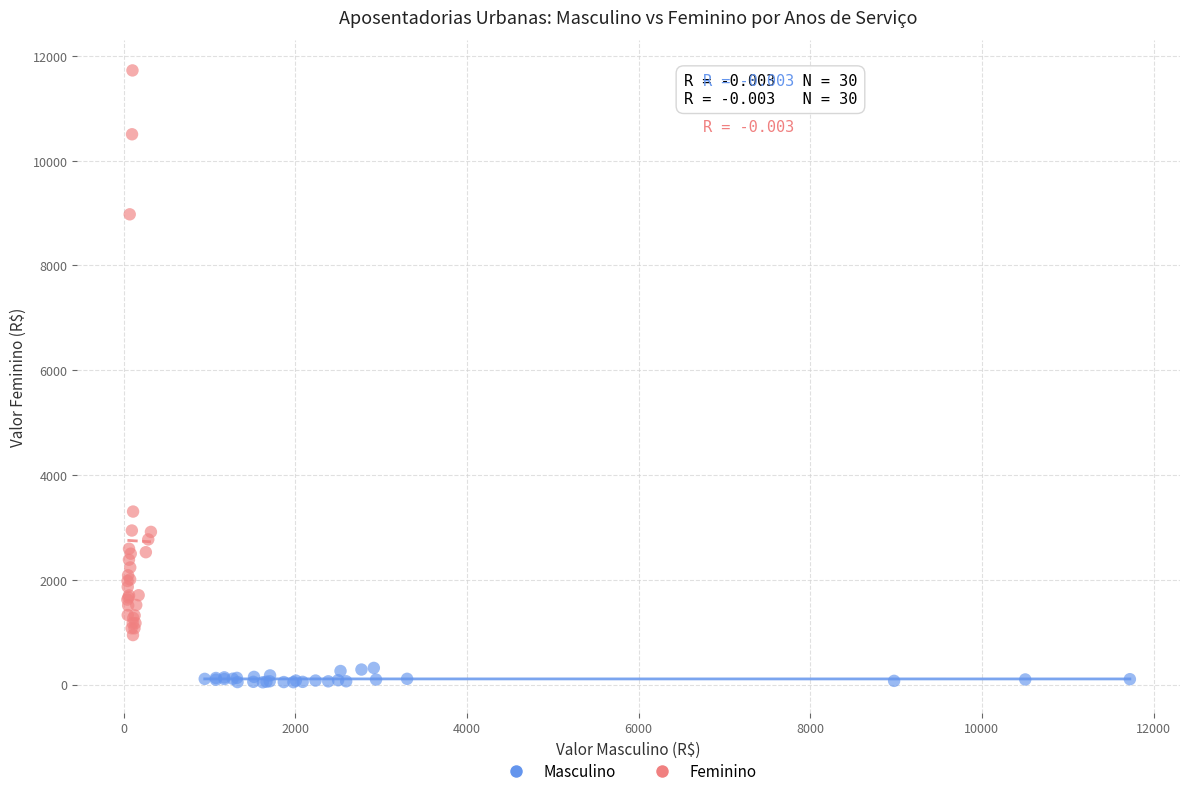

What are all the series names shown in the legend?

Masculino, Feminino